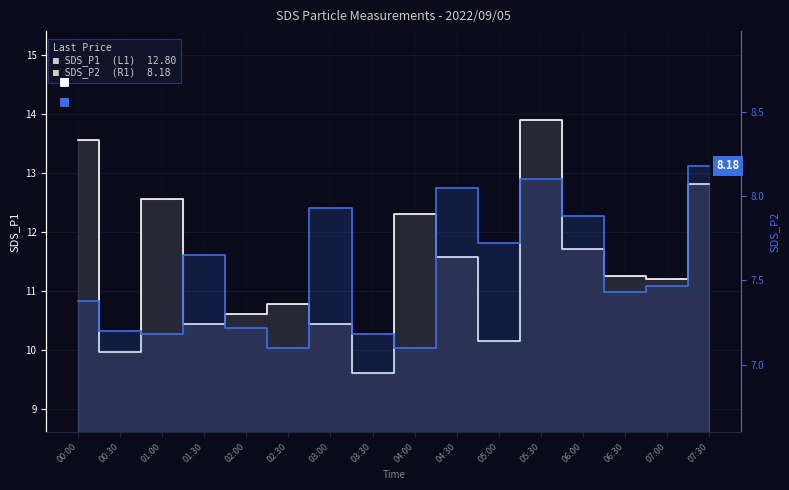

Where is the first local minimum for SDS_P2 (R1) 8.18?

01:00